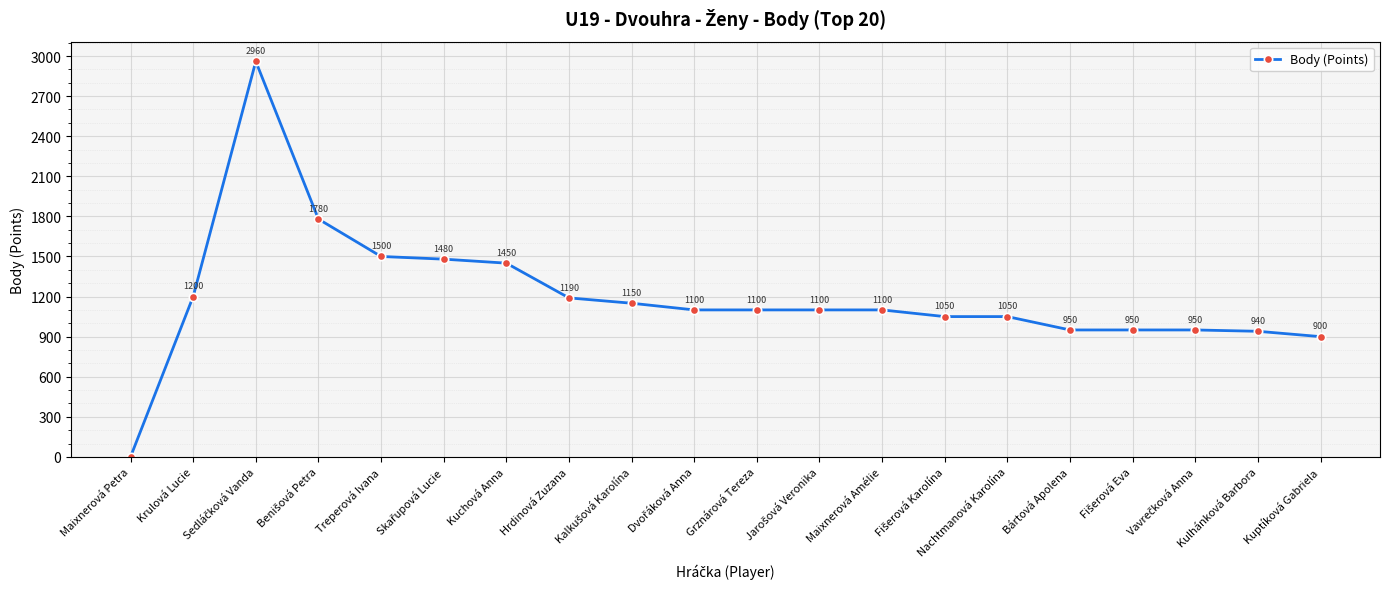

Which category has the lowest value across all series?

Maixnerová Petra